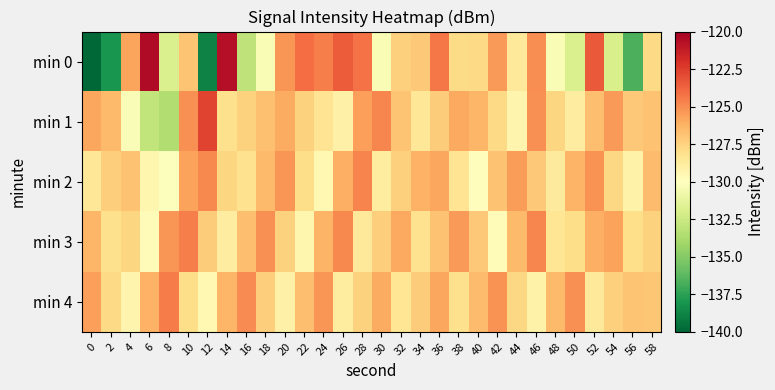

What is the total value across all series at 26?

-632.4